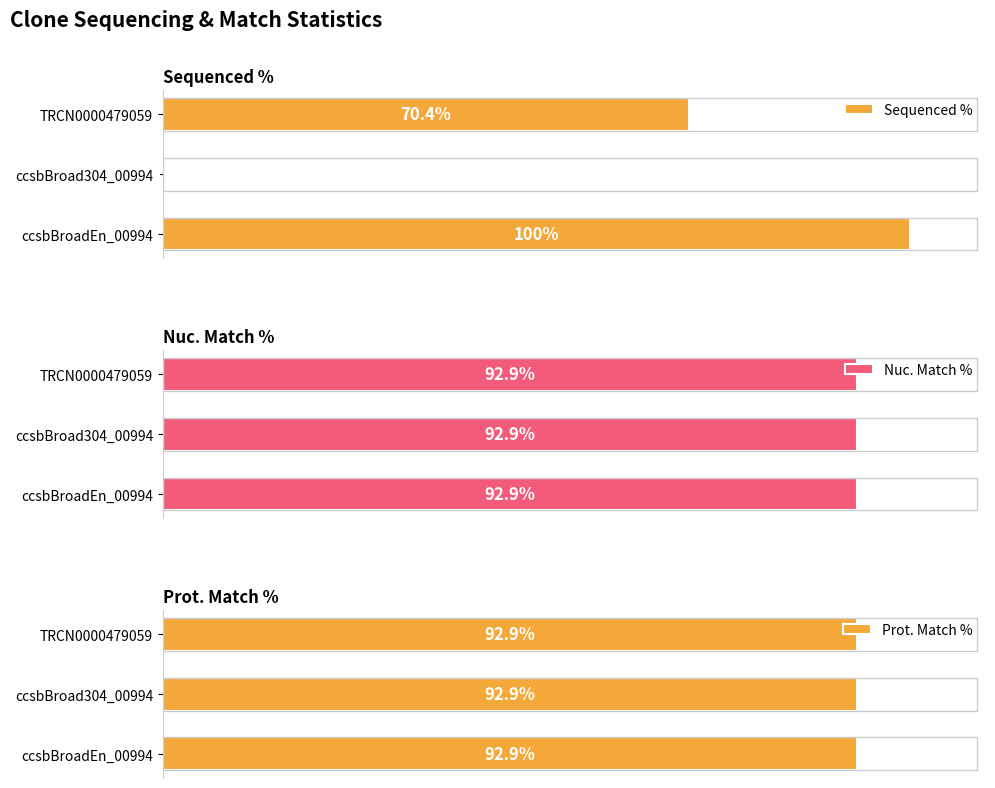

Where is Sequenced % nearest to the value 50?

TRCN0000479059